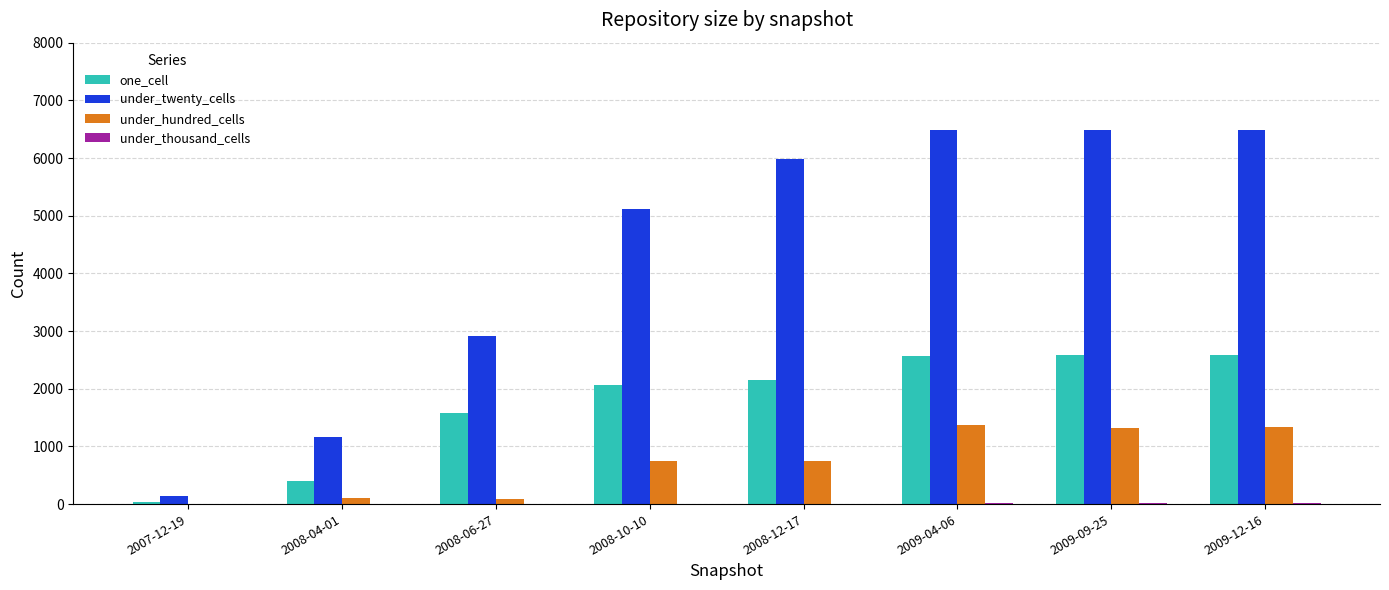

What is the sum of all one_cell values?

13948